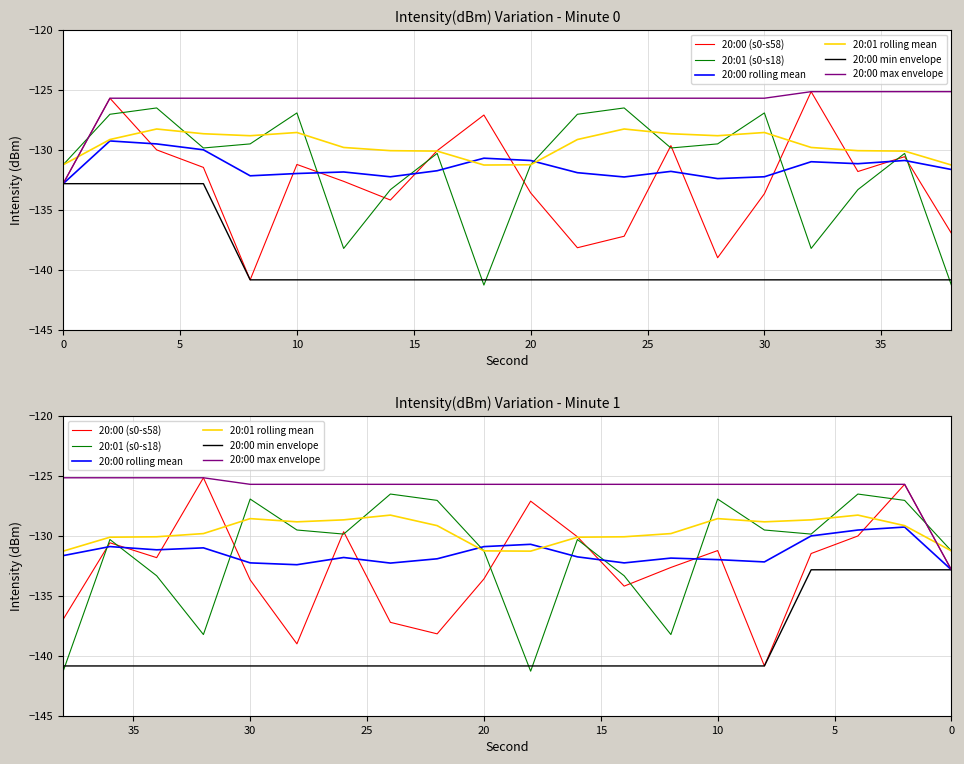

True or false: 20:00 rolling mean has more than 1 points higher than both neighbors.

True